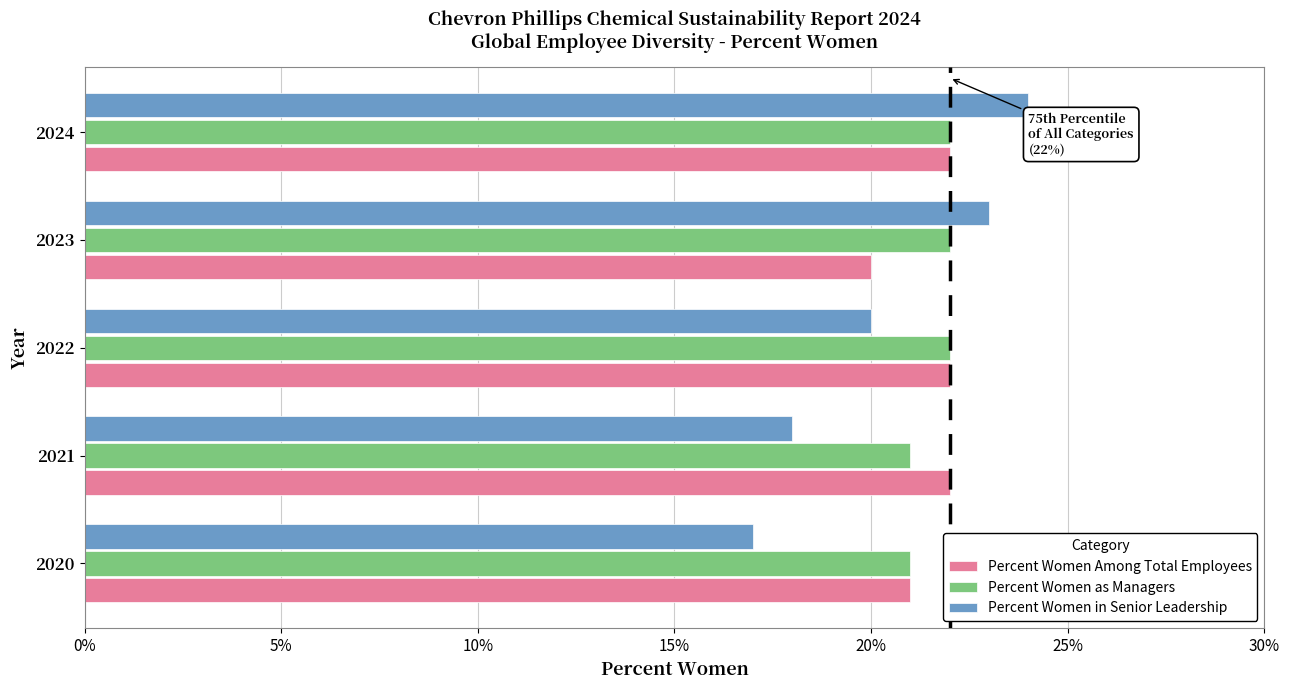

What are all the series names shown in the legend?

Percent Women Among Total Employees, Percent Women as Managers, Percent Women in Senior Leadership